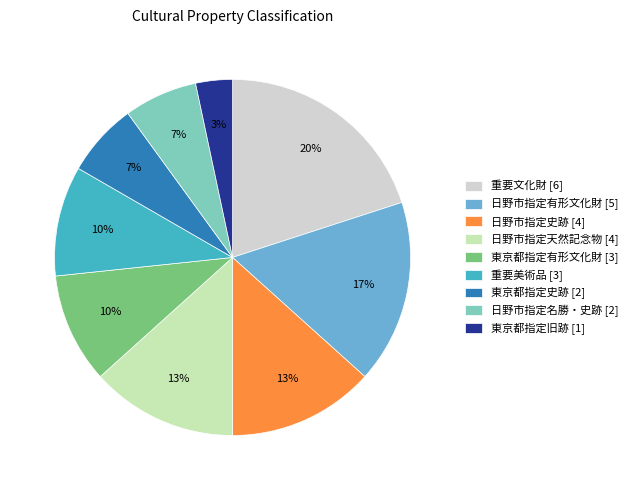

Count the number of slices in the pie.

9